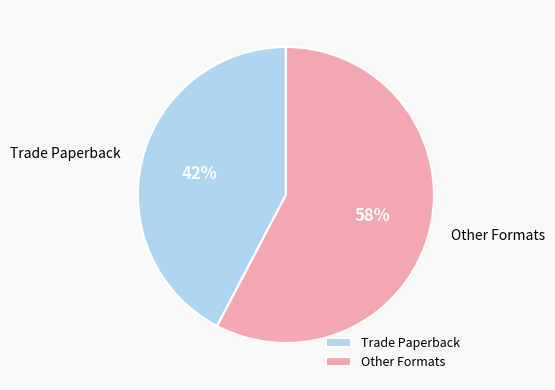

Which slice is the largest?

Other Formats